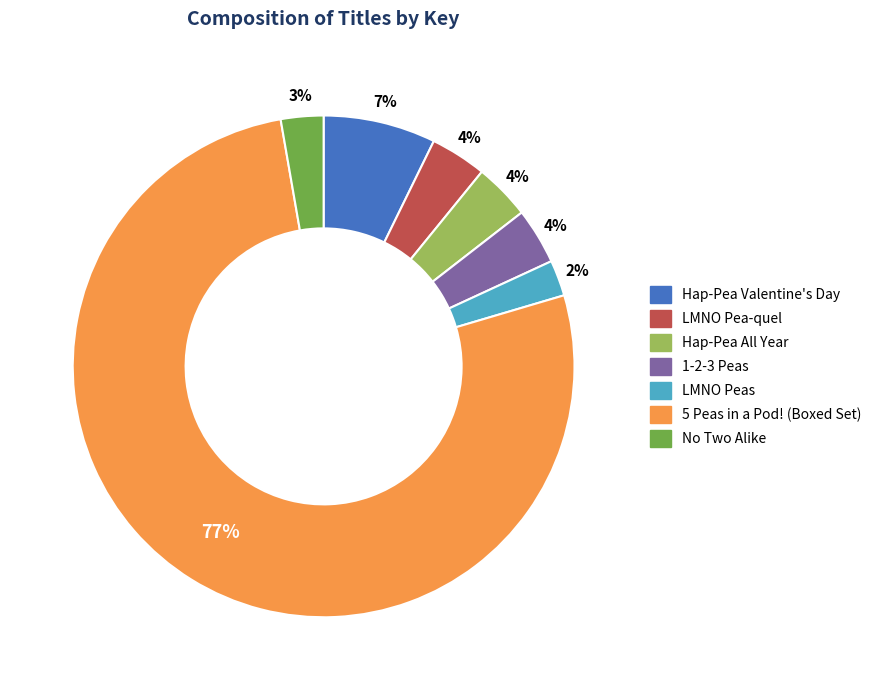

Which category has the biggest portion of the pie?

5 Peas in a Pod! (Boxed Set)